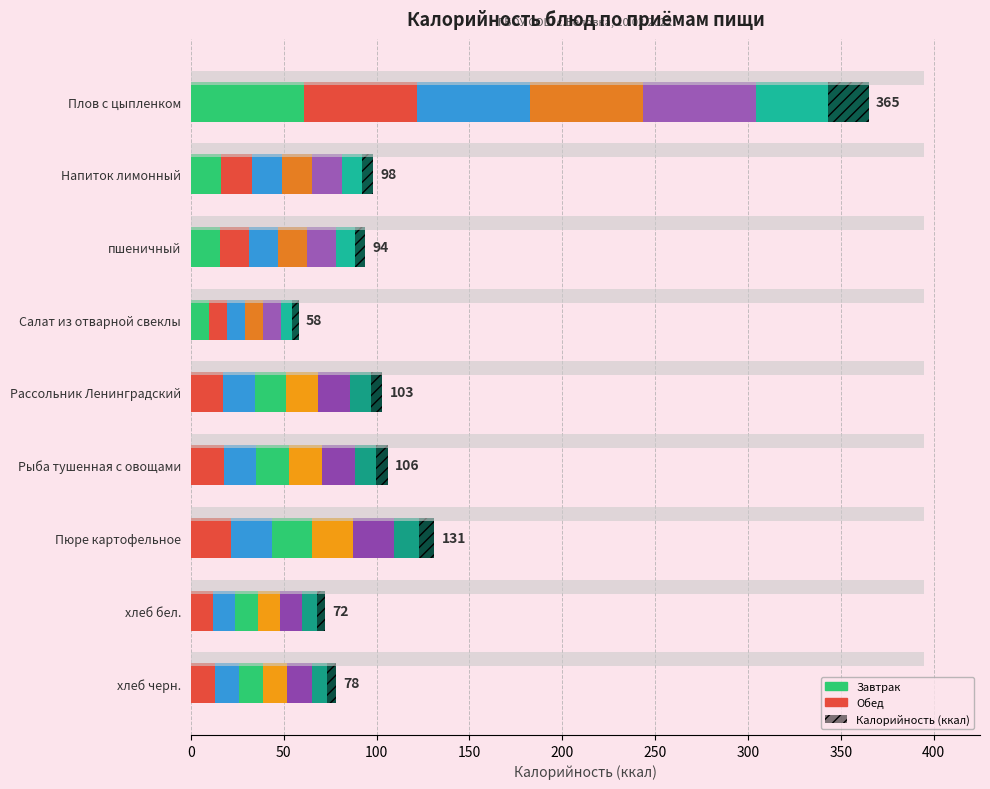

How many bars are there in total?

9